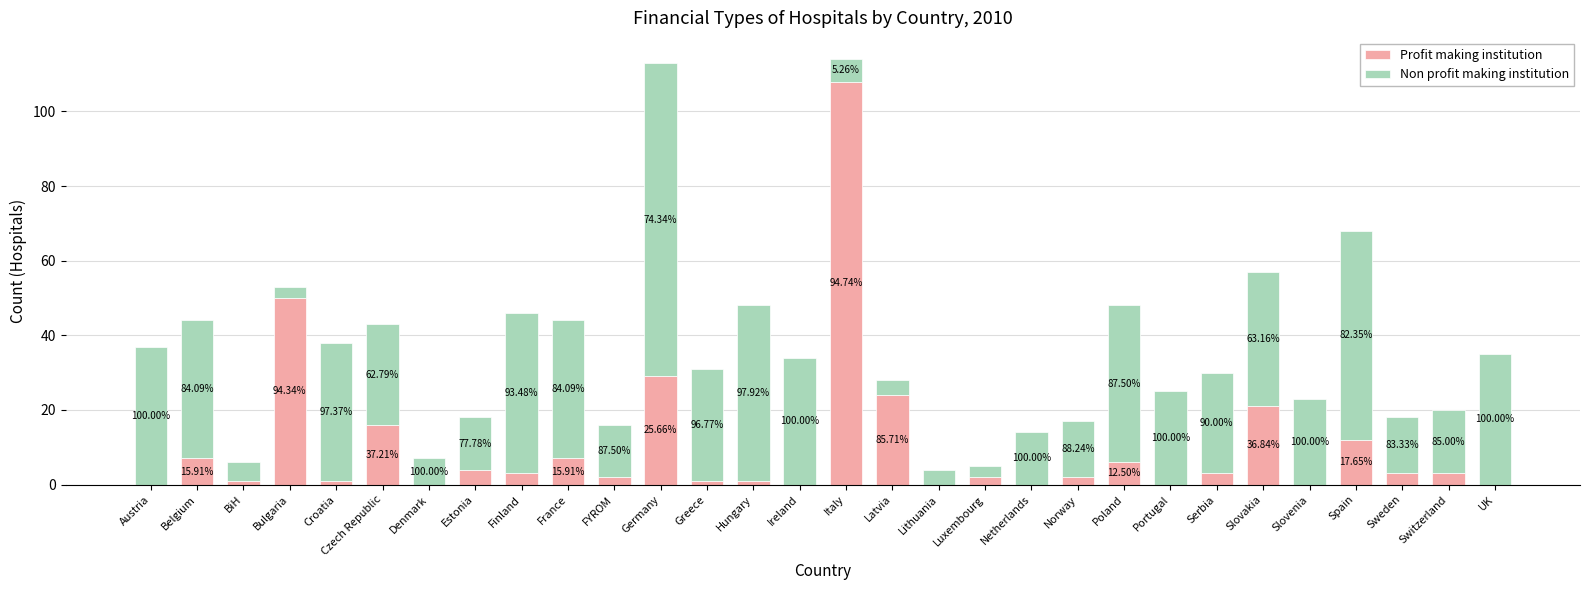

What is the sum of the Profit making institution values at Slovakia and Belgium?

28